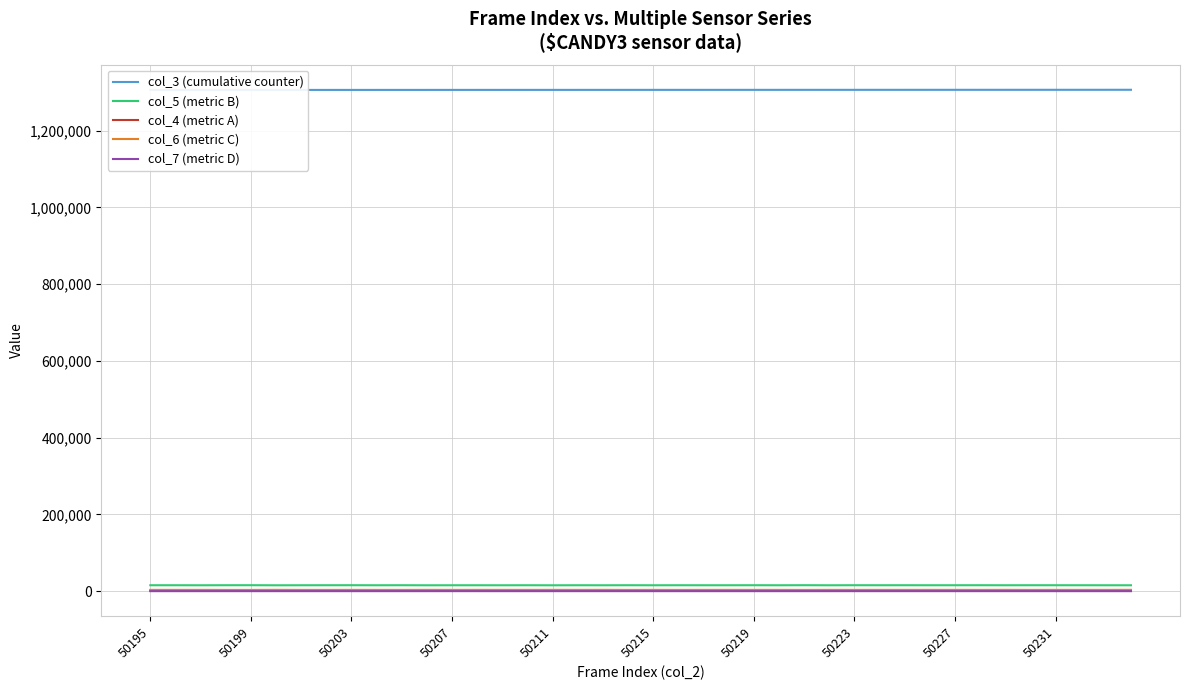

Is the value of col_4 (metric A) at 10 greater than the value of col_6 (metric C) at 50219?

No